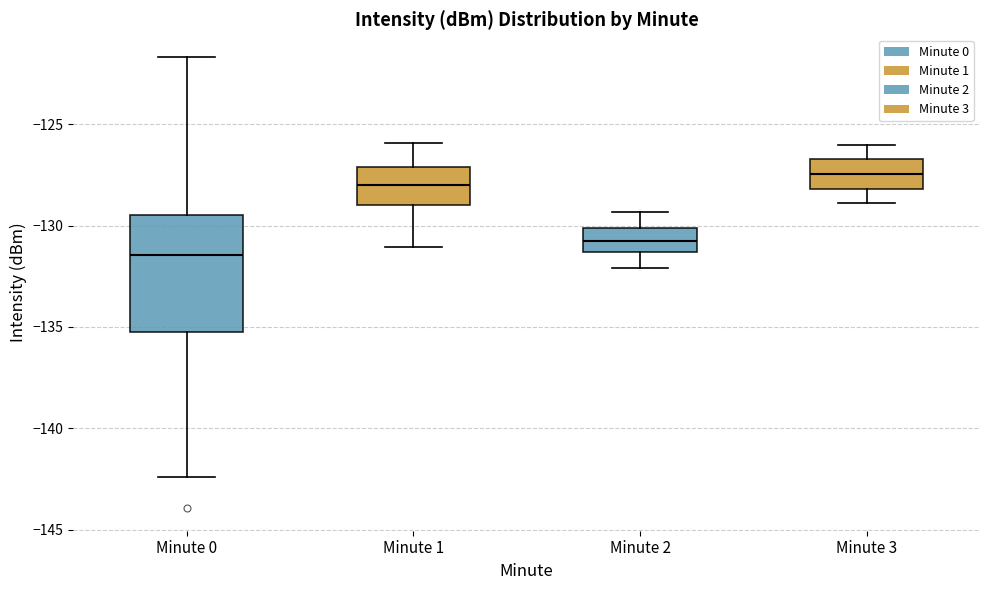

Reading left to right, read every box against the y-axis: the position of its median line, the range the box covers, and the ends of its whiskers. The values are not printed on the chart, so give them approximately, as read against the axis.

Minute 0: median -131.5, box -135.0 to -129.5, whiskers -142.5 to -121.5
Minute 1: median -128.0, box -129.0 to -127.0, whiskers -131.0 to -126.0
Minute 2: median -130.5, box -131.5 to -130.0, whiskers -132.0 to -129.5
Minute 3: median -127.5, box -128.0 to -126.5, whiskers -129.0 to -126.0